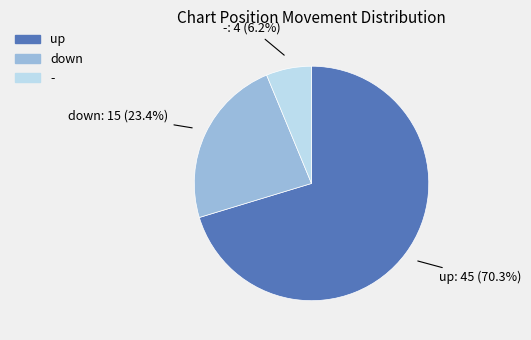

Between up and -, which is larger?

up